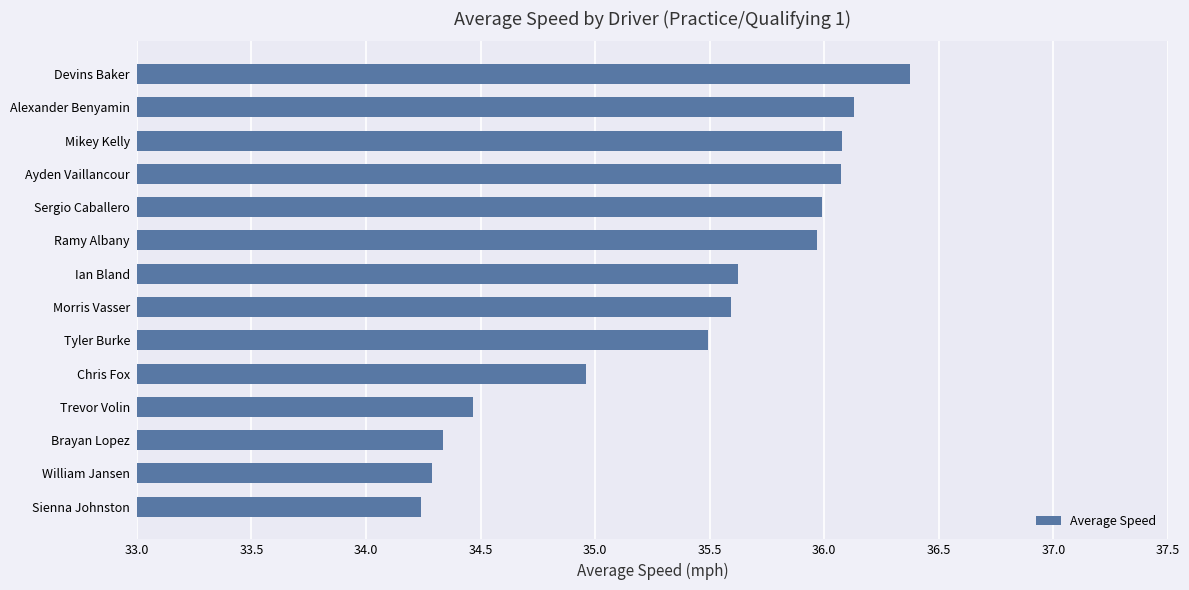

At which category does the chart reach its peak across all series?

Devins Baker